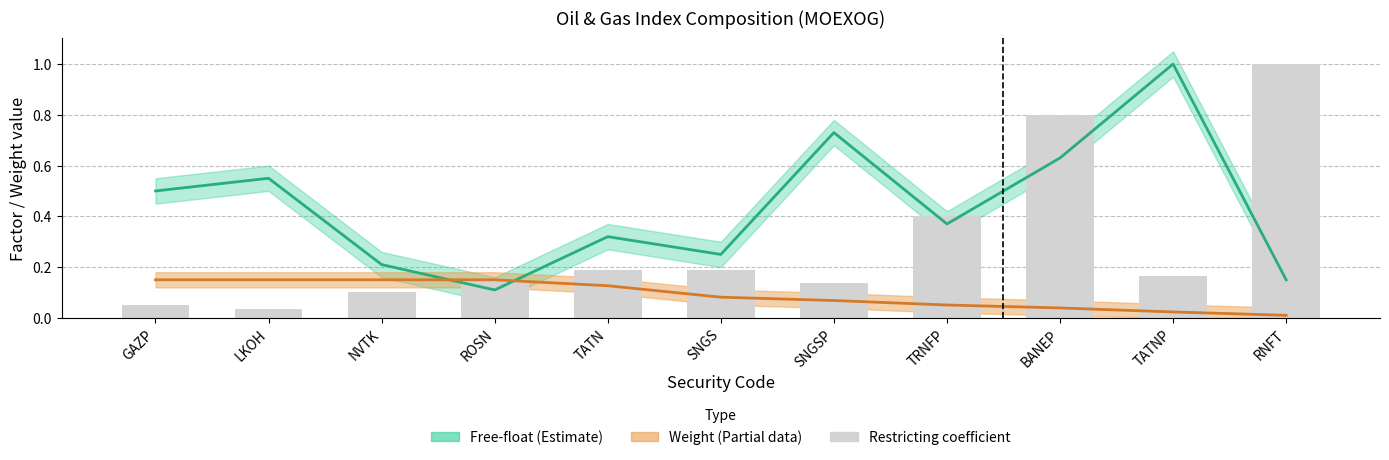

Where is Free-float factor nearest to the value 0?

ROSN